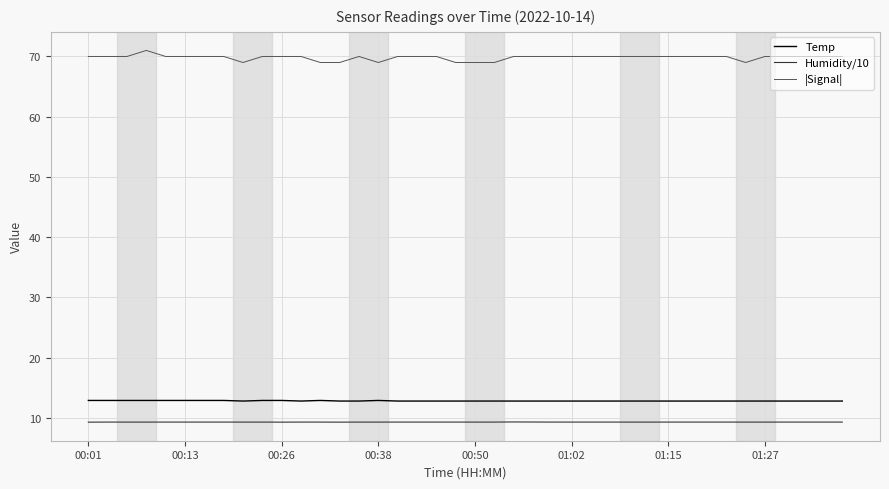

What is the difference between the maximum and minimum values in the |Signal| series?

2.0